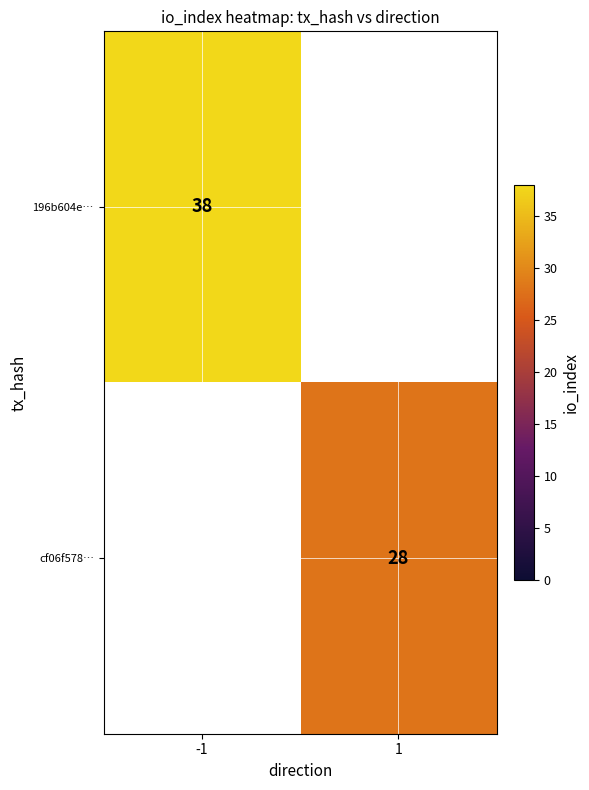

Is it true that cf06f578… equals 28 at 1?

True